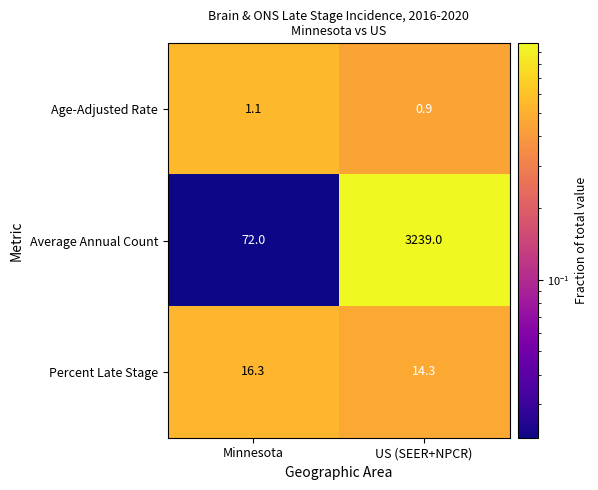

What is the approximate value of Average Annual Count at US (SEER+NPCR)?

3239.0